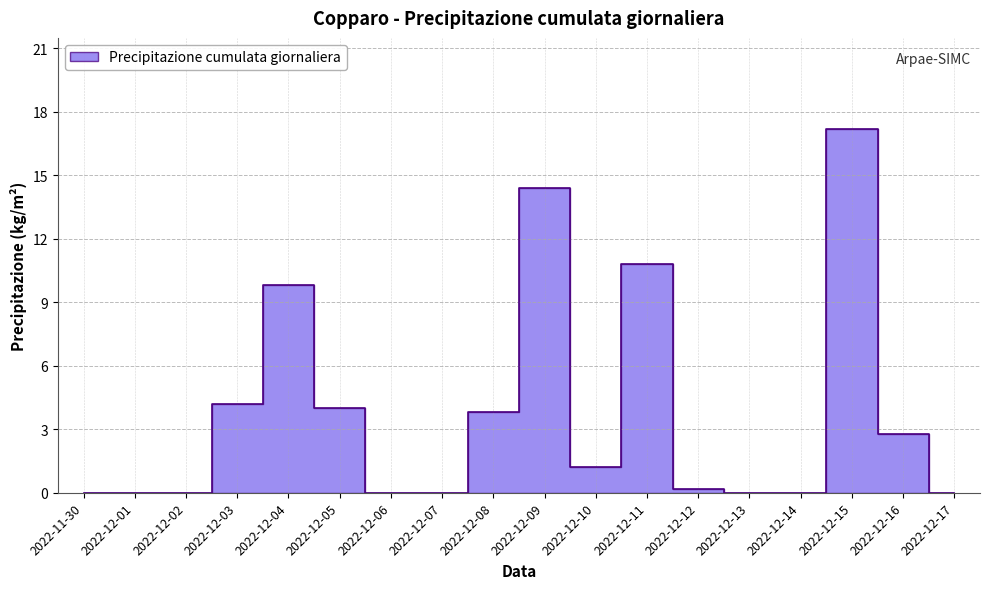

What is the difference between the second highest and second lowest values?

14.4